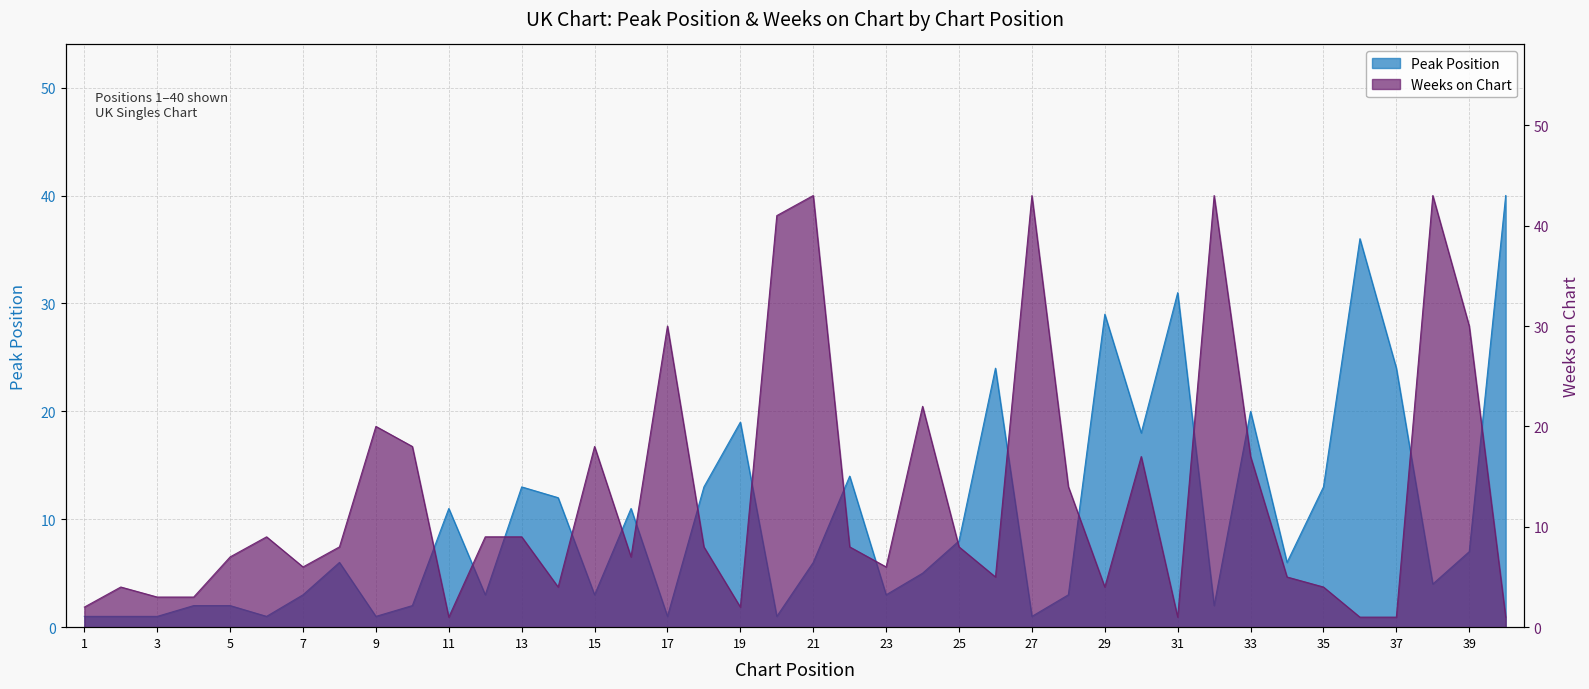

Where is the first local minimum for Peak Position?

6